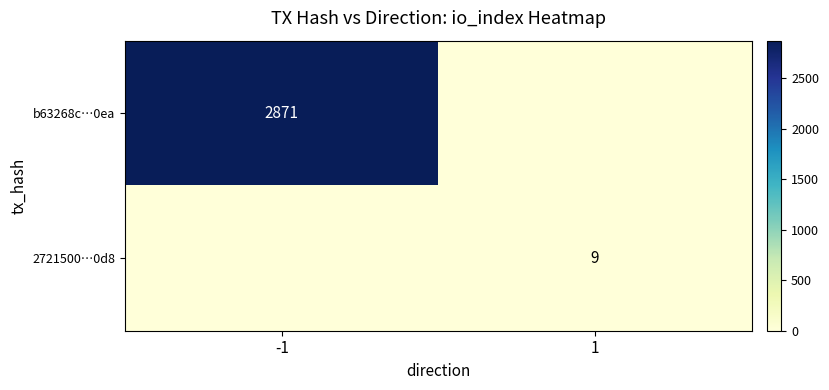

True or false: b63268c…0ea has a value of 1548 at -1.

False